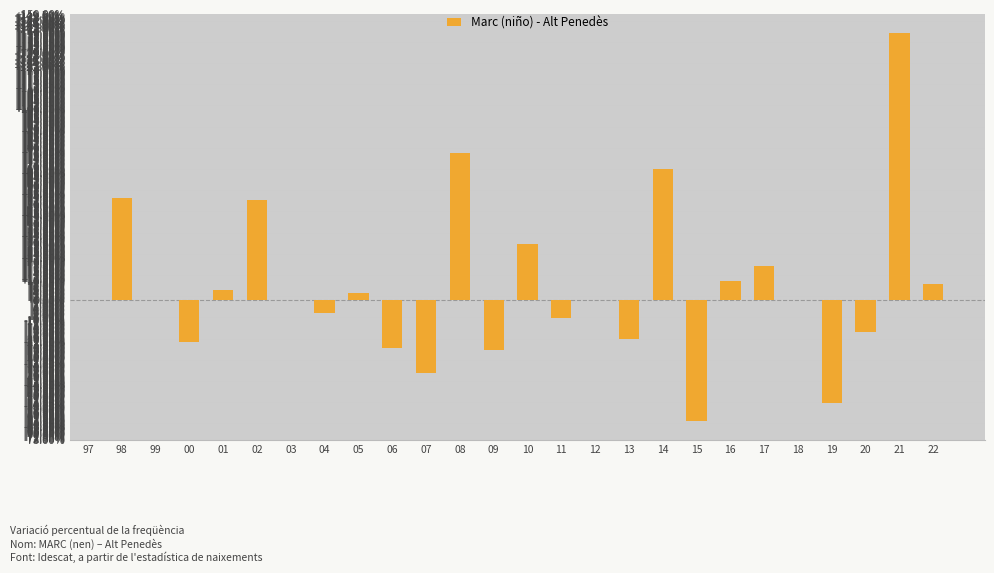

The value at 18 is 0.0. True or false?

True